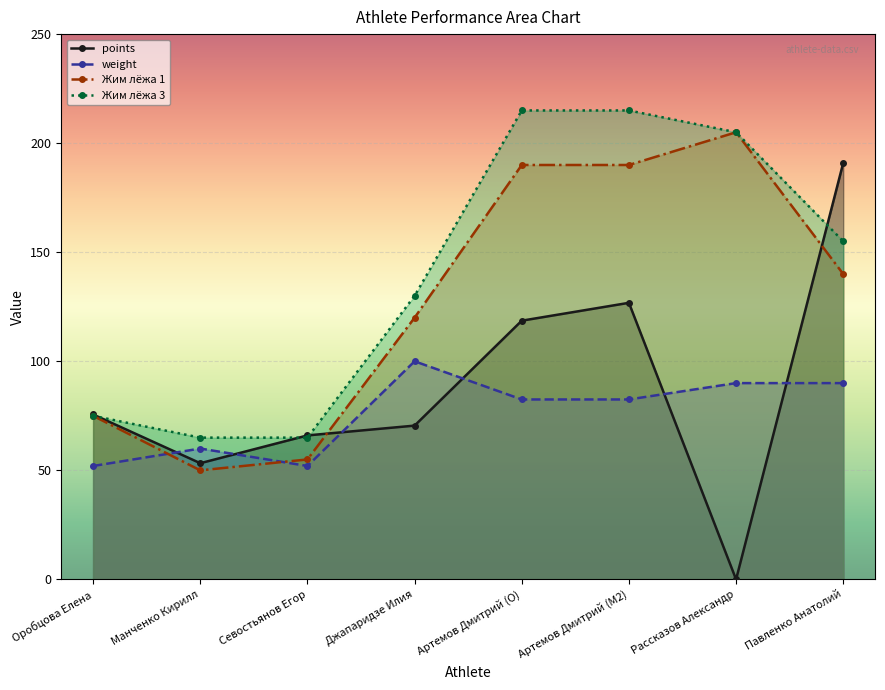

How many data points in Жим лёжа 3 are less than 155?

4